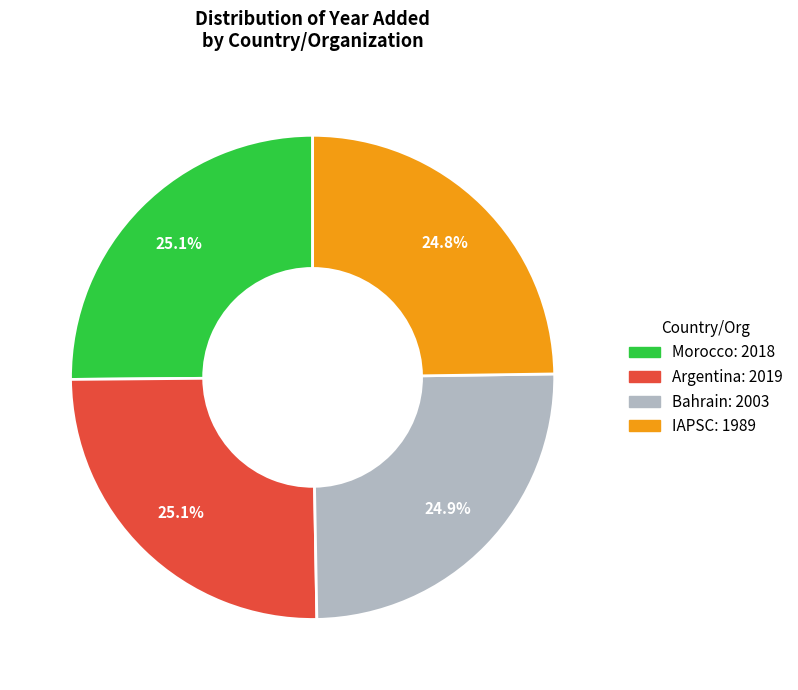

What is the ratio of the value at Morocco to the value at IAPSC?

1.0